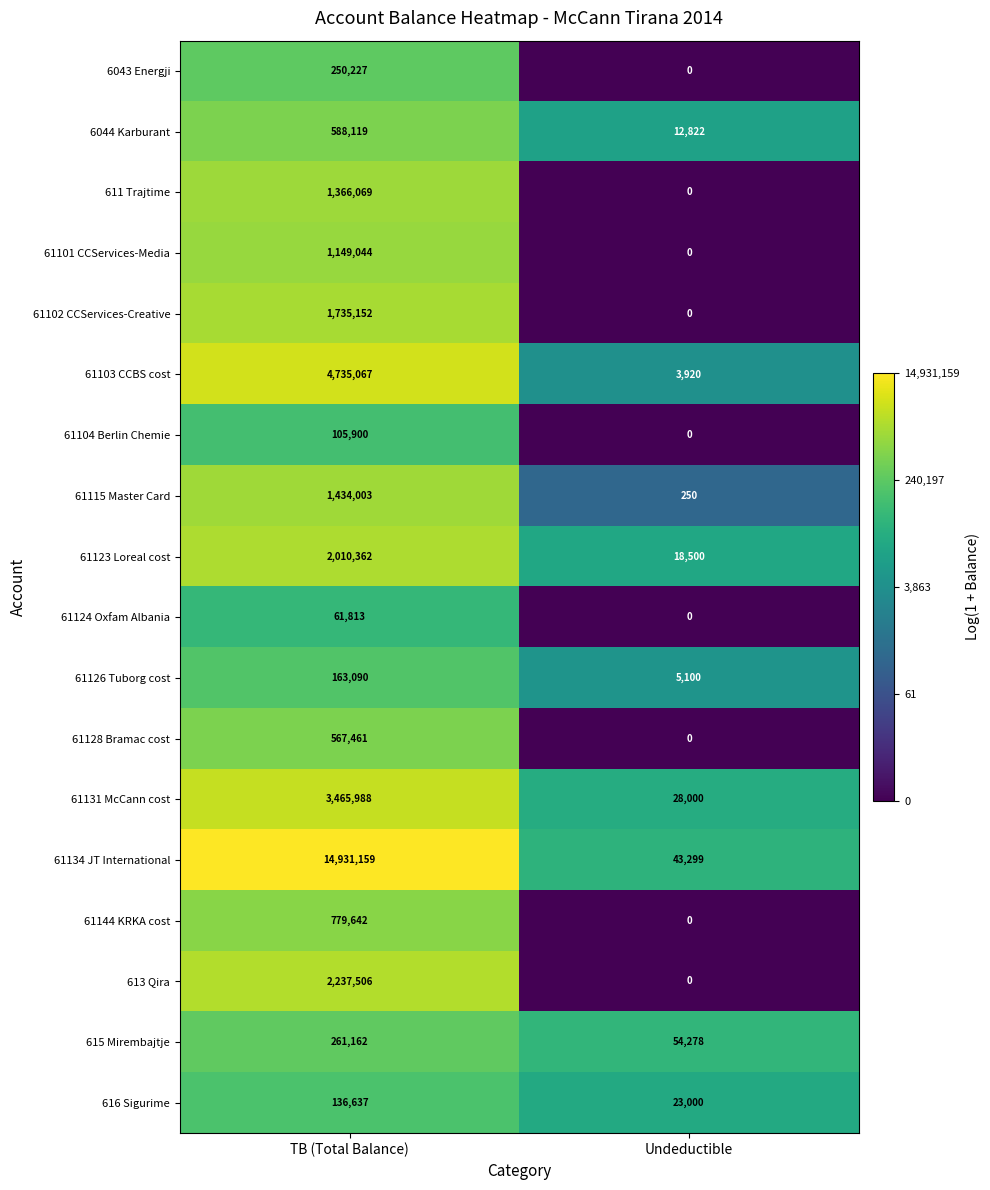

What is the maximum value shown in the chart?

14931159